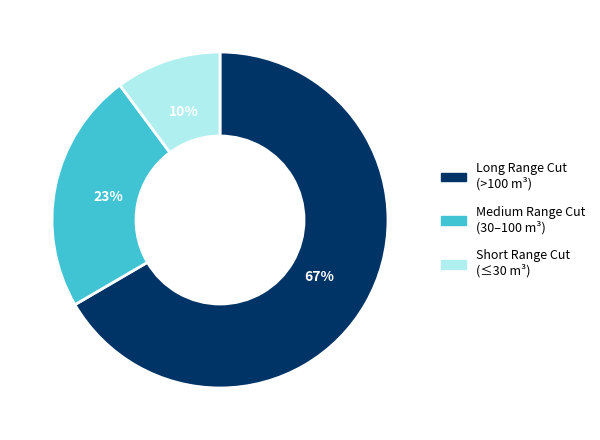

Is there a majority slice in this chart?

Yes